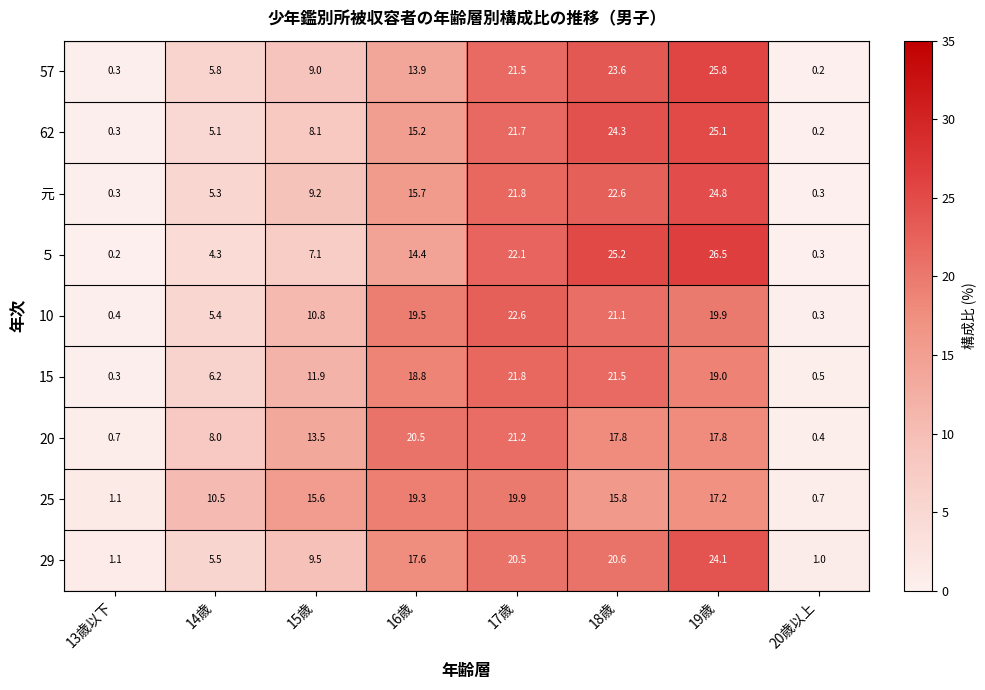

Rank the series by their maximum value, from highest to lowest.

５, 57, 62, 元, 29, 10, 15, 20, 25